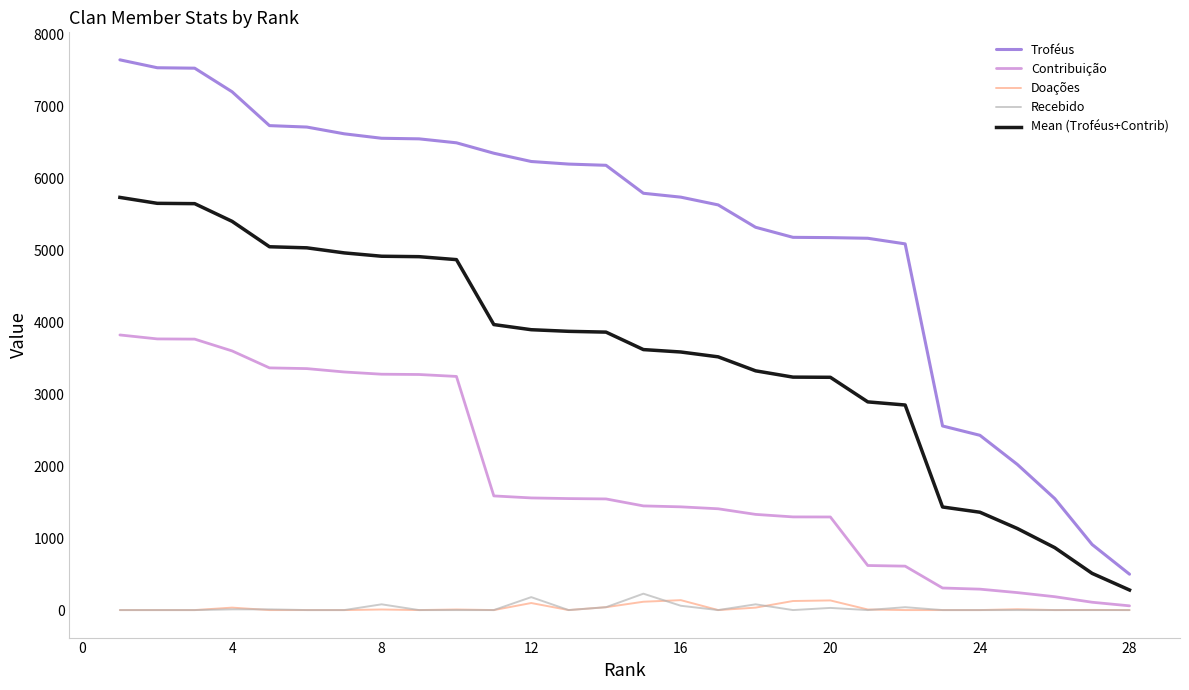

True or false: Troféus and Contribuição intersect in this chart.

False